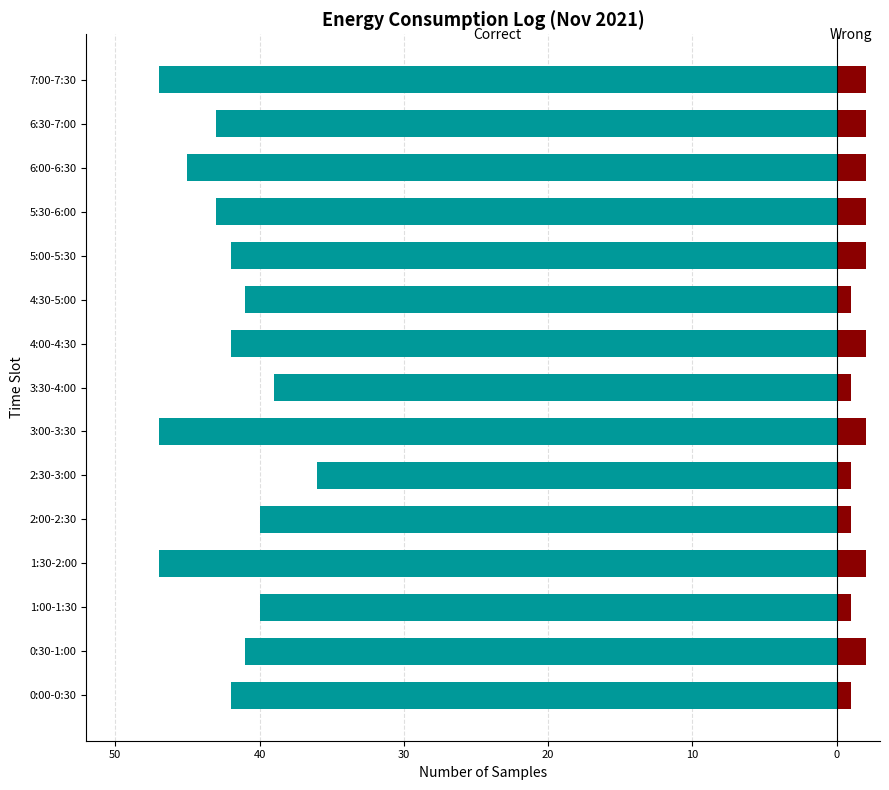

What is the sum of all Wrong values?

24